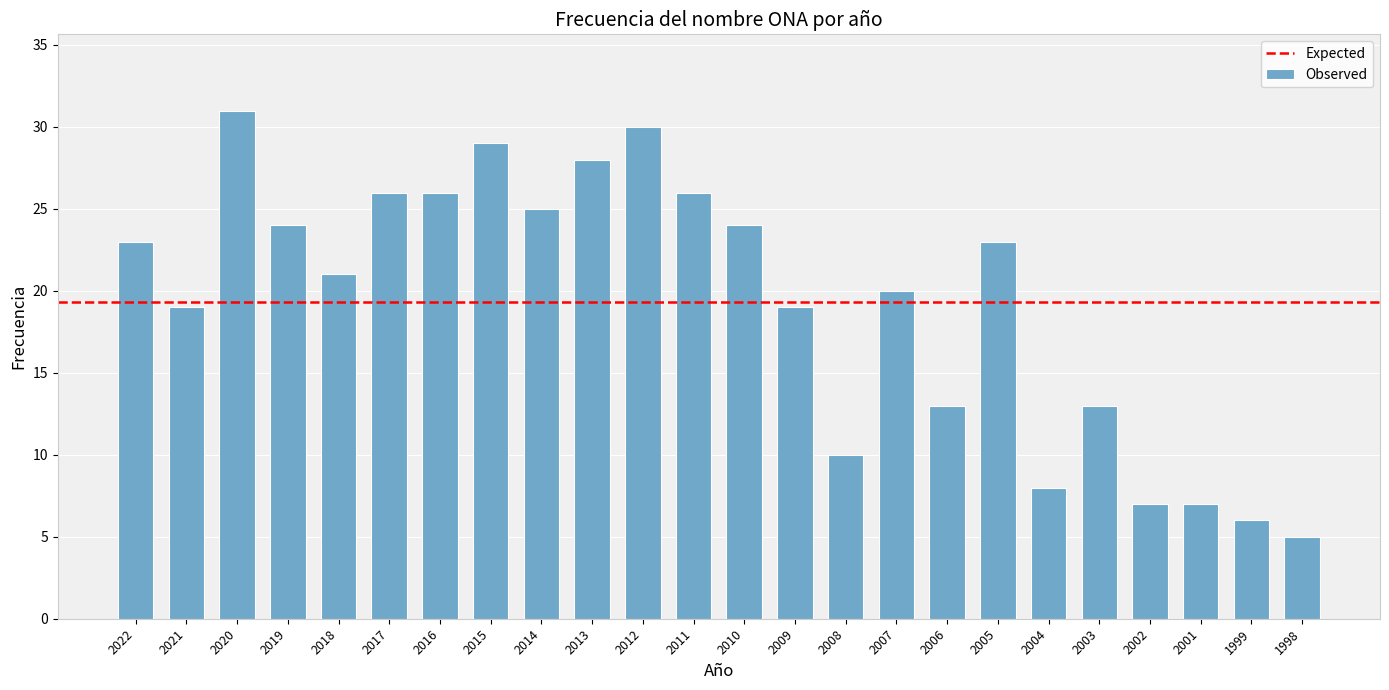

Reading left to right, what are all the values shown in this chart?

2022=23	2021=19	2020=31	2019=24	2018=21	2017=26	2016=26	2015=29	2014=25	2013=28	2012=30	2011=26	2010=24	2009=19	2008=10	2007=20	2006=13	2005=23	2004=8	2003=13	2002=7	2001=7	1999=6	1998=5